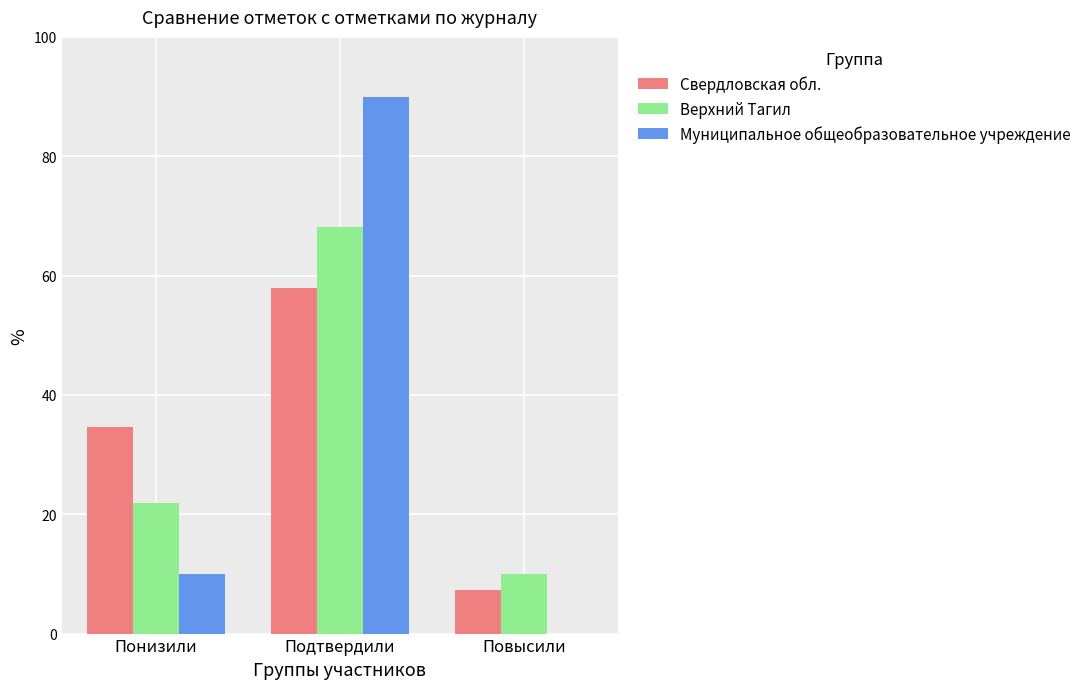

How many data points does each series have?

3